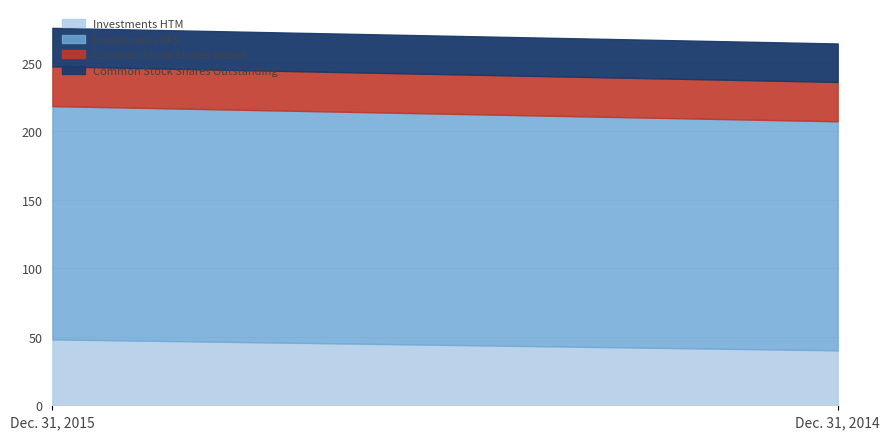

At which label does Common Stock Shares Issued reach its peak?

Dec. 31, 2015